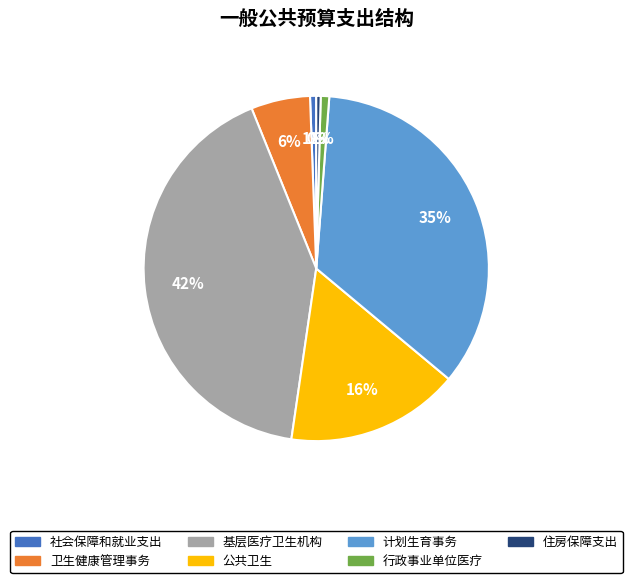

To the nearest percent, what is the average slice percentage?

14%